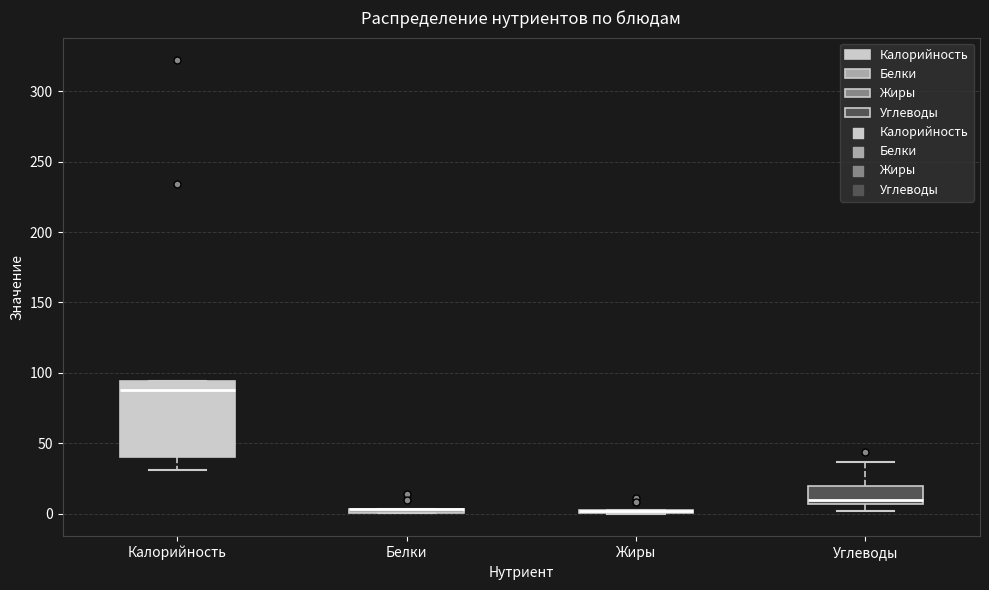

Comparing the boxes themselves (not the whiskers), which one is the tallest?

Калорийность